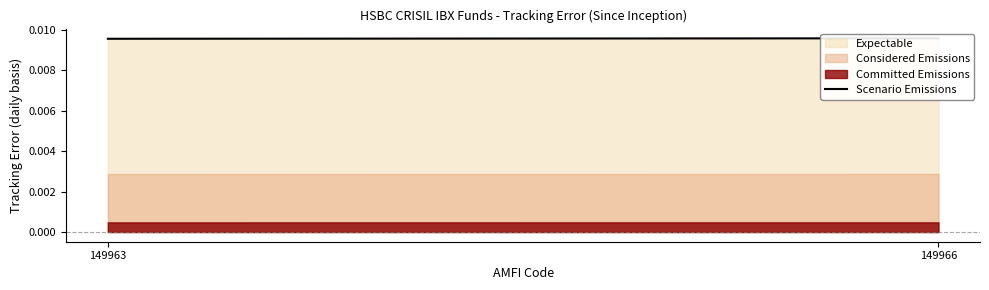

List the labels in order of value, smallest first.

149963, 149966